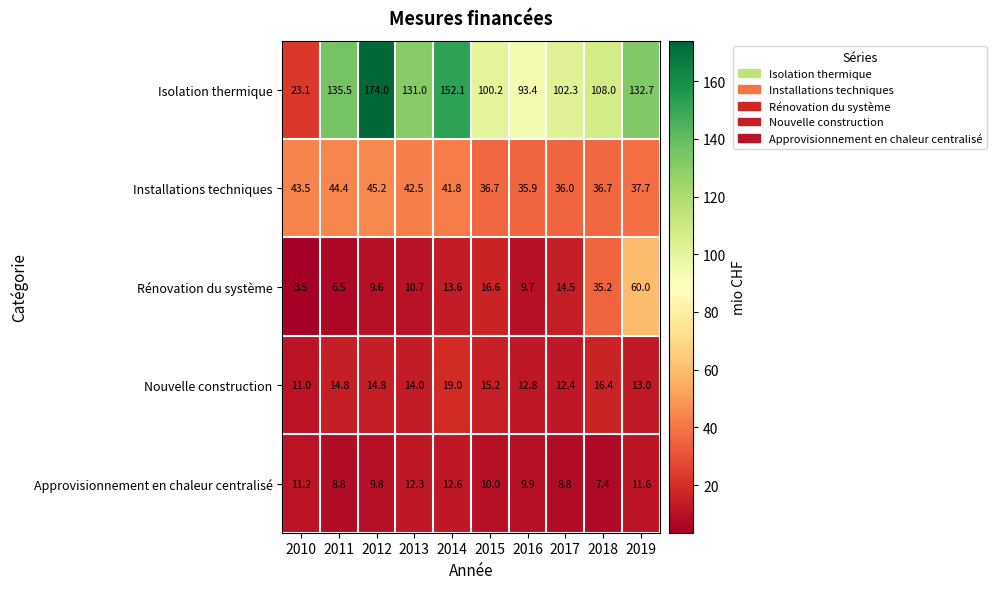

What is the difference between the highest and lowest values at 2011?

129.0